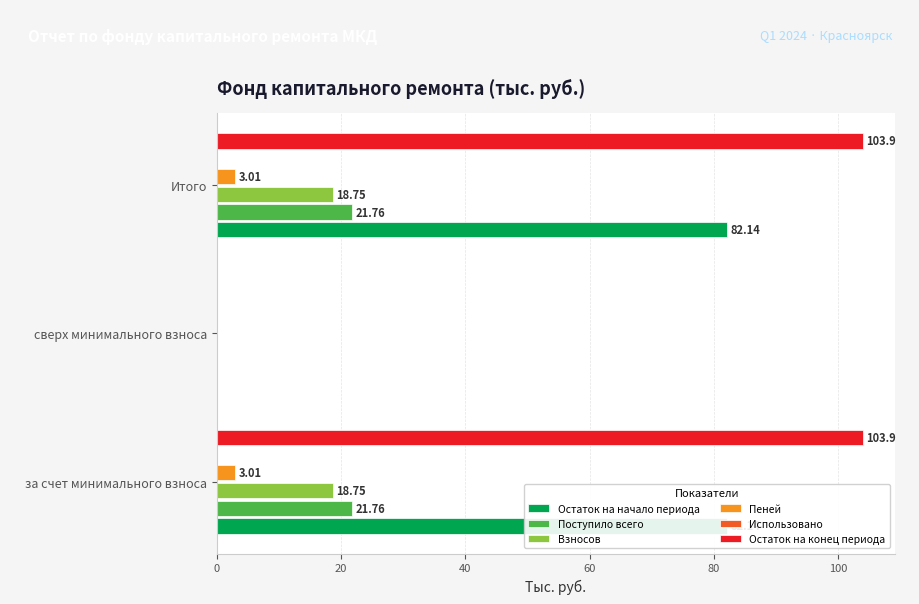

What is the maximum value shown in the chart?

103.9